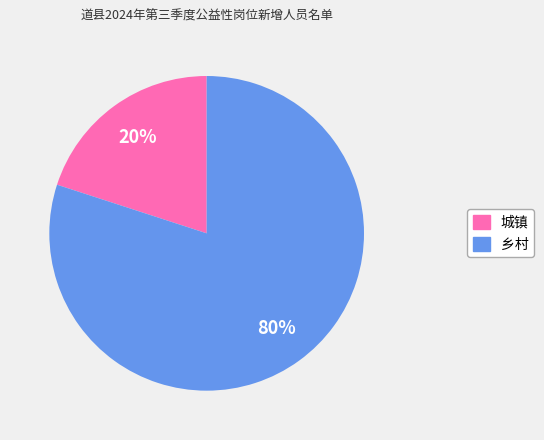

Is it true that 乡村 is 80% of the pie?

True